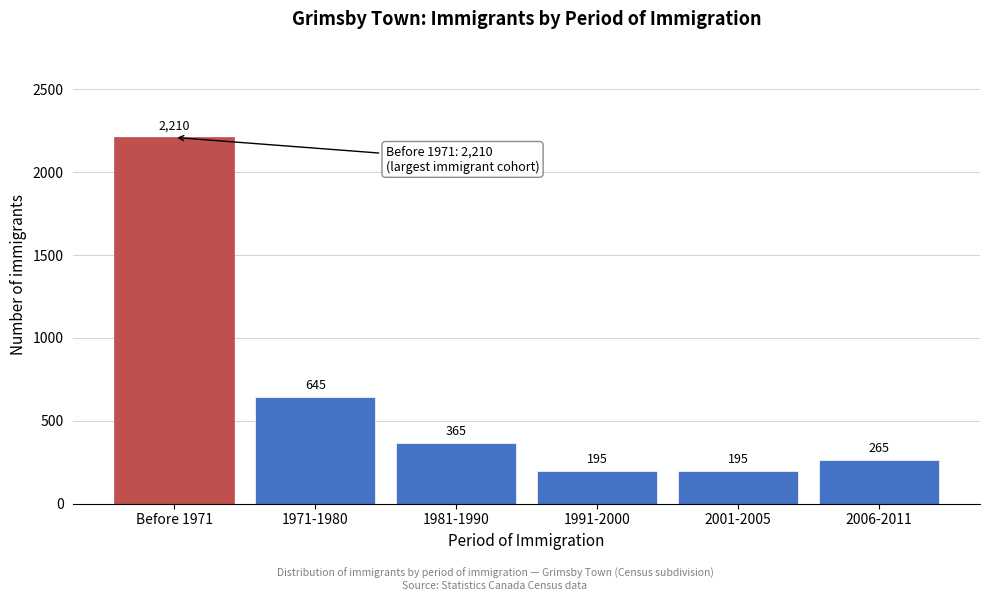

Reading left to right, what are all the values shown in this chart?

2210	645	365	195	195	265